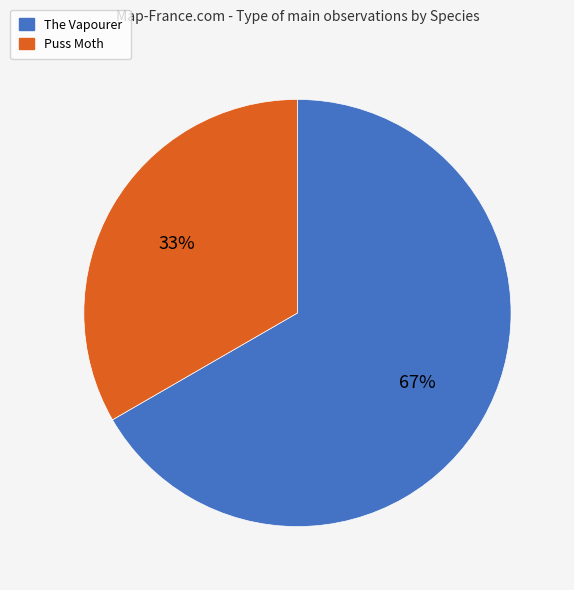

Combined, do The Vapourer and Puss Moth account for over 50%?

Yes